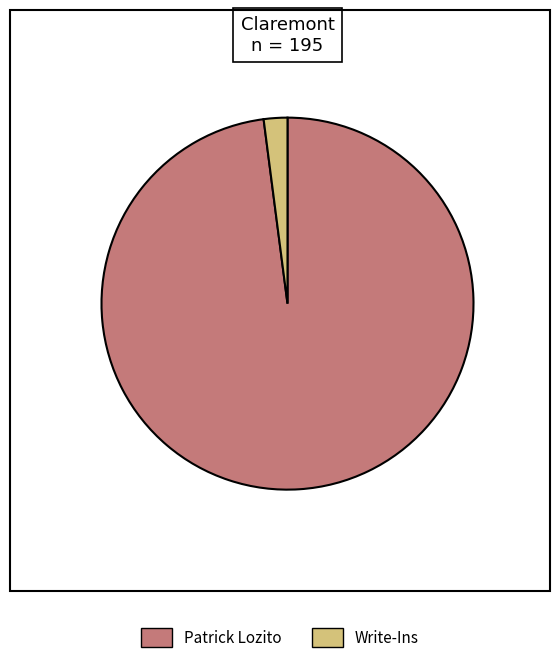

Which has a higher value, Patrick Lozito or Write-Ins?

Patrick Lozito